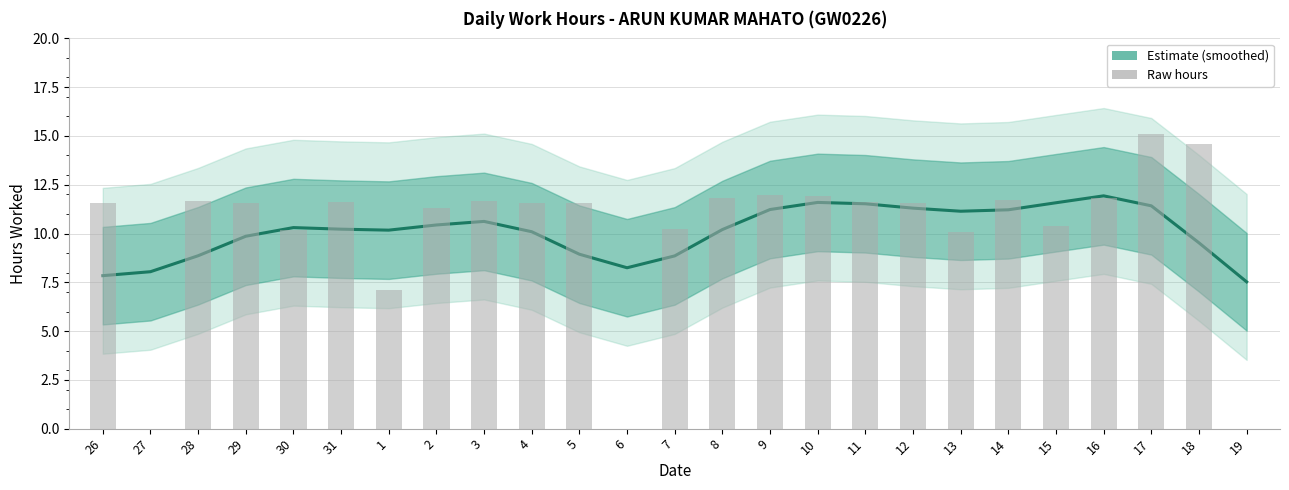

The value of Raw hours at 3 is 3.5. True or false?

False